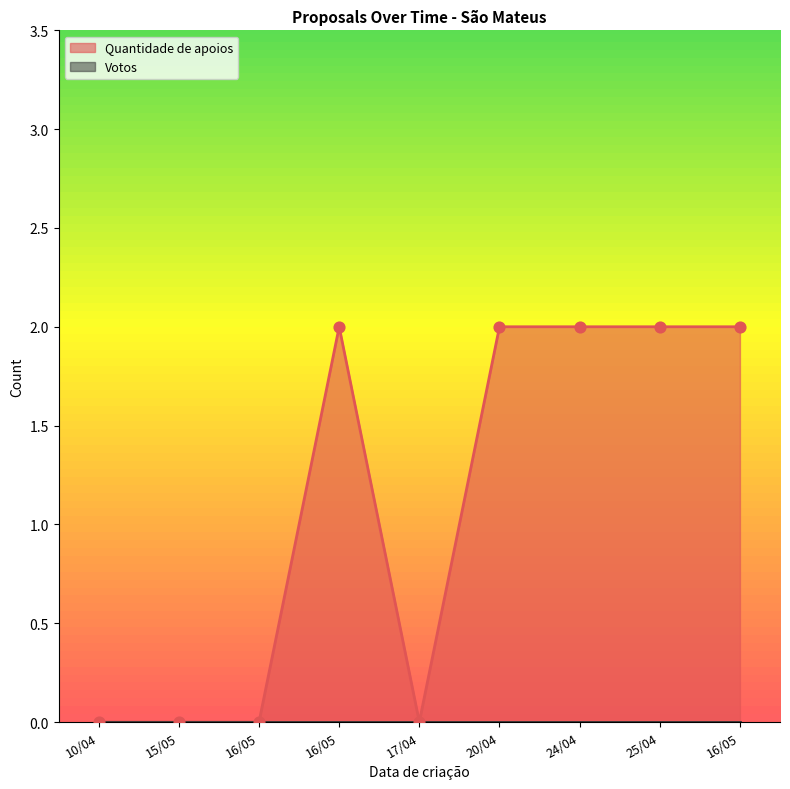

Between 10/04 and 24/04, which is larger?

24/04